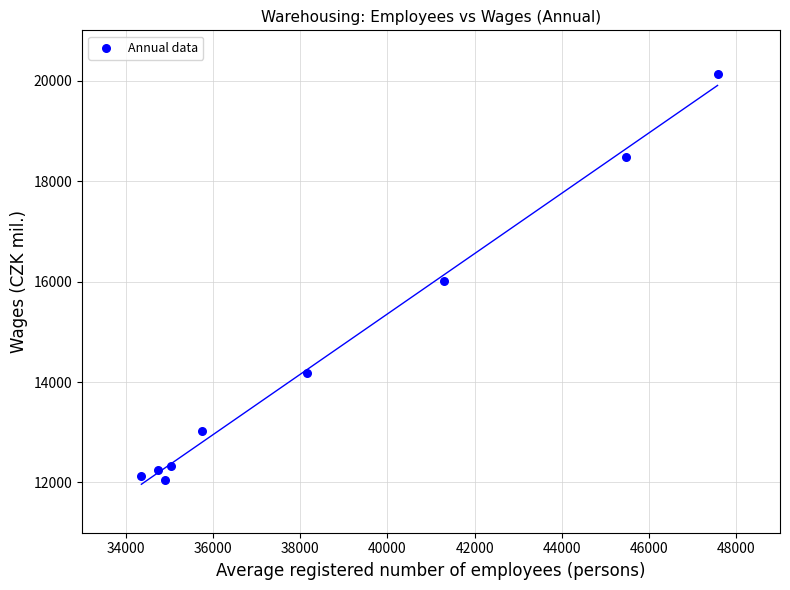

What is the range of X values (max minus min)?

13207.8